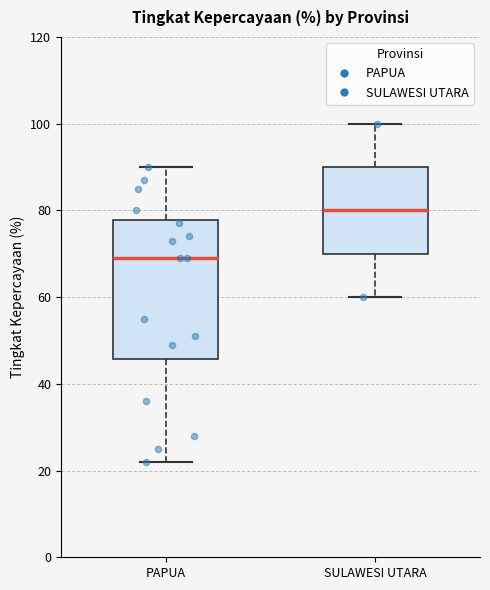

Reading left to right, read every box against the y-axis: the position of its median line, the range the box covers, and the ends of its whiskers. The values are not printed on the chart, so give them approximately, as read against the axis.

PAPUA: median 70, box 46 to 78, whiskers 22 to 90
SULAWESI UTARA: median 80, box 70 to 90, whiskers 60 to 100